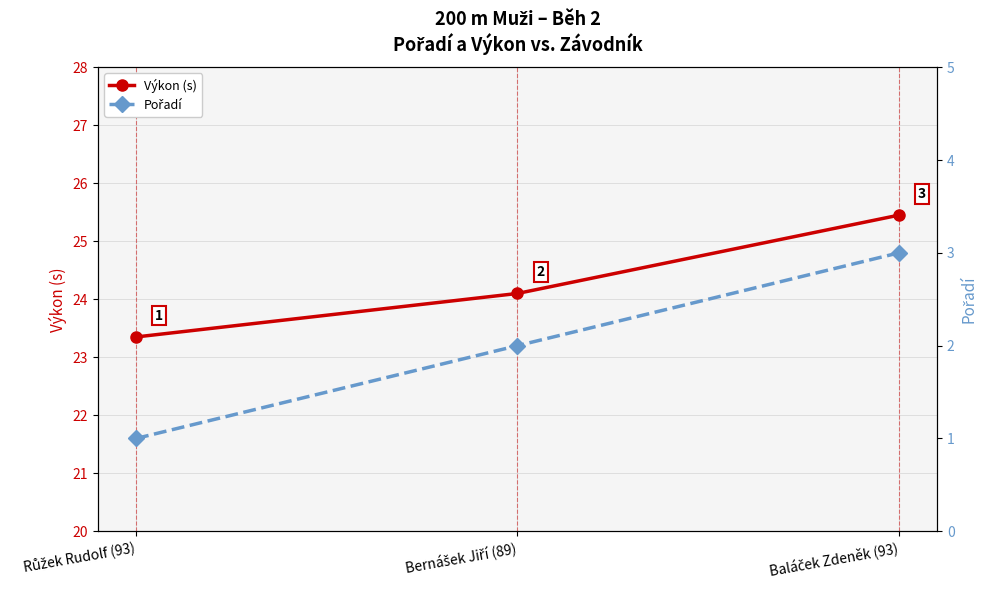

Reading left to right, list all the values displayed in this chart.

Výkon (s): 23.4	24.1	25.4
Pořadí: 1.0	2.0	3.0